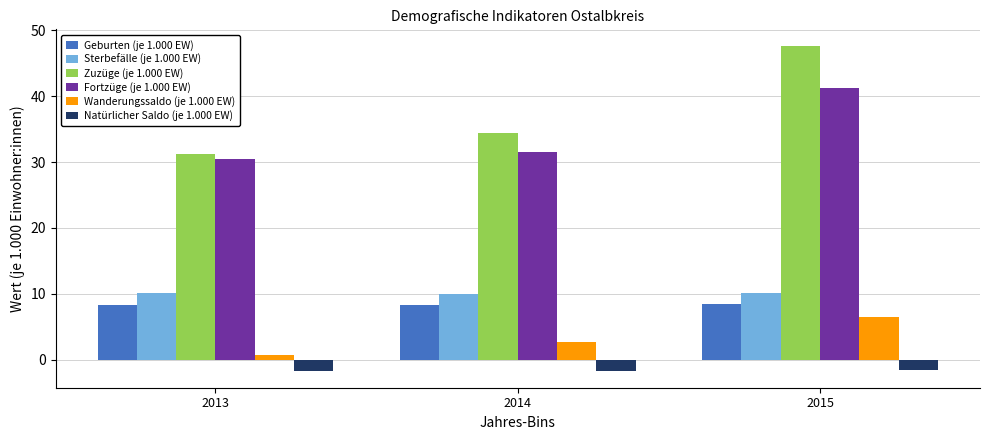

Is the value of Natürlicher Saldo (je 1.000 EW) at 2014 greater than the value of Fortzüge (je 1.000 EW) at 2013?

No